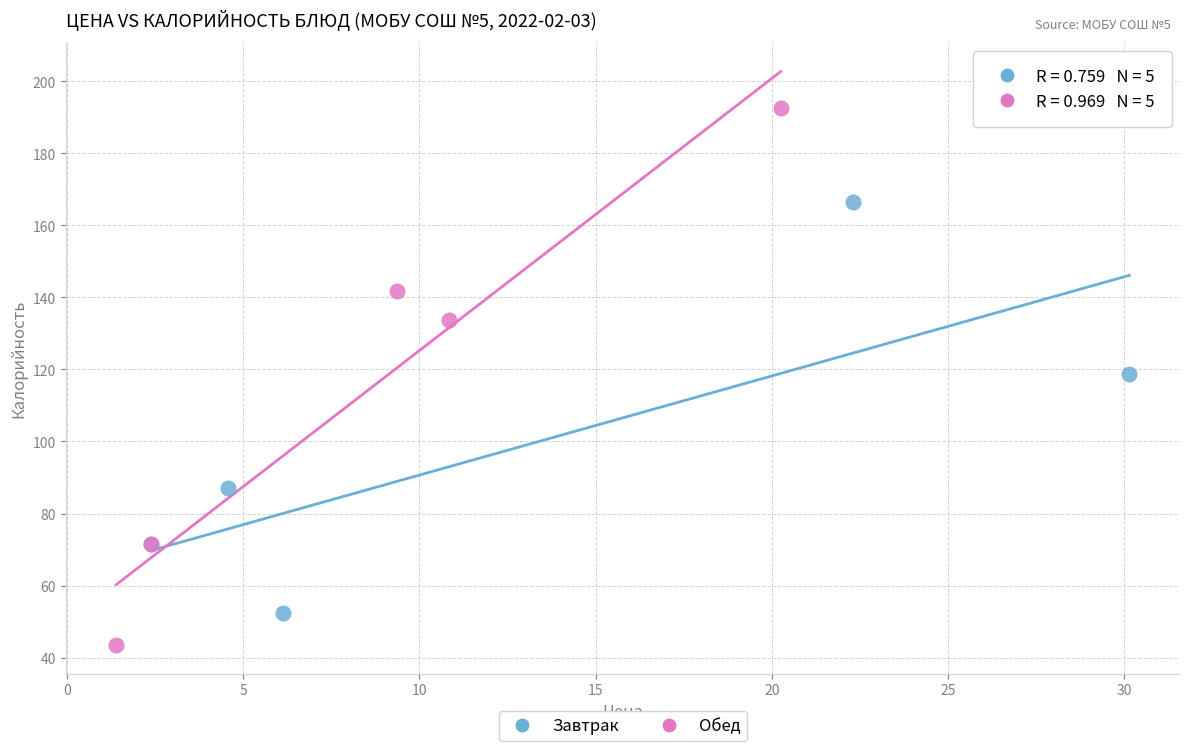

Which series reaches the maximum Y coordinate?

Обед